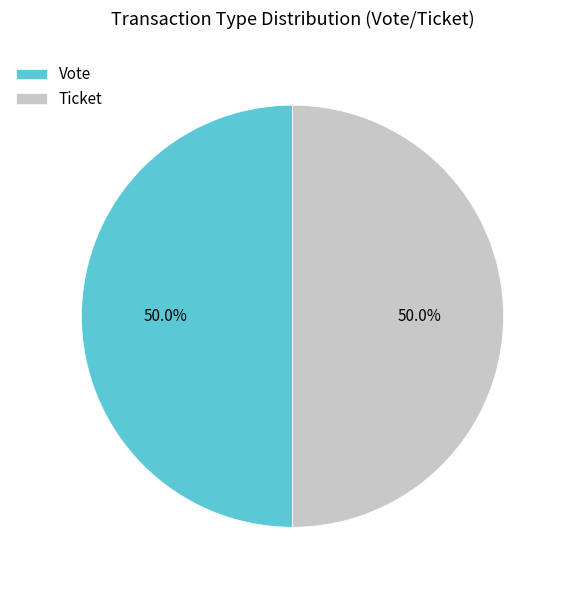

Do Vote and Ticket together represent more than half of the pie?

Yes